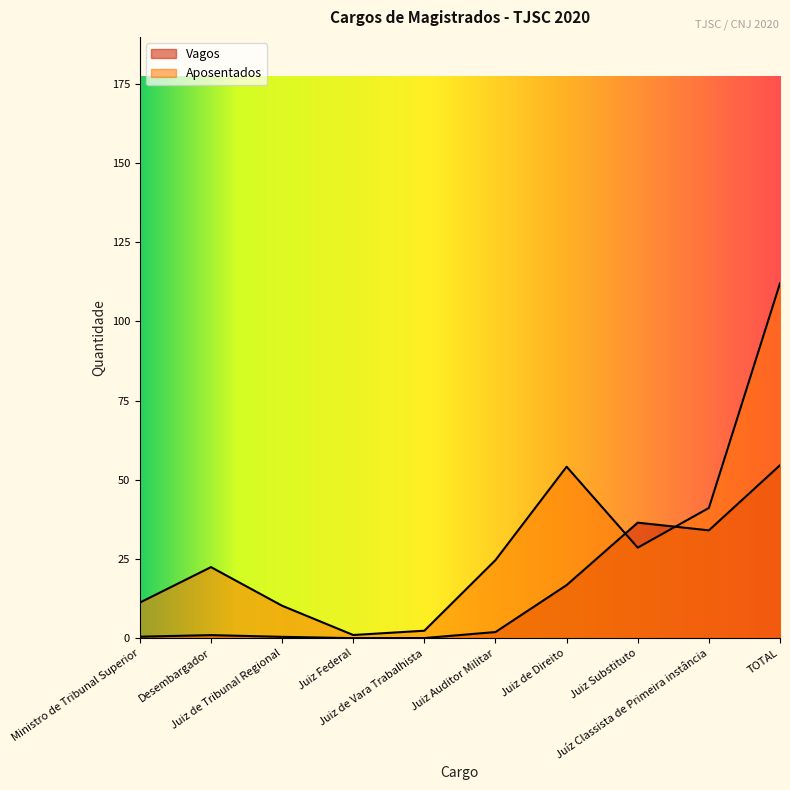

What are all the series names shown in the legend?

Vagos, Aposentados